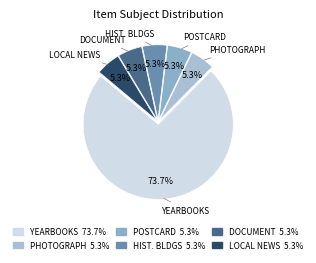

To the nearest percent, what is the difference between the largest and smallest slice percentages?

68%